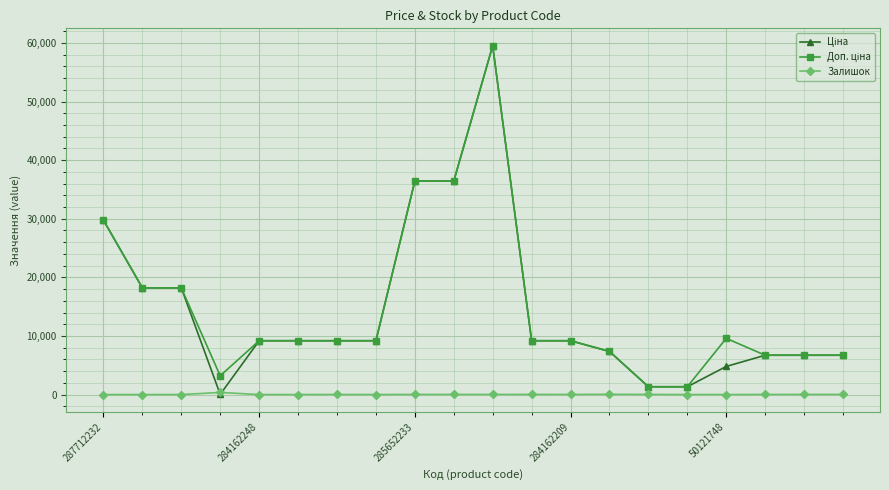

What is the greatest value displayed?

59523.0